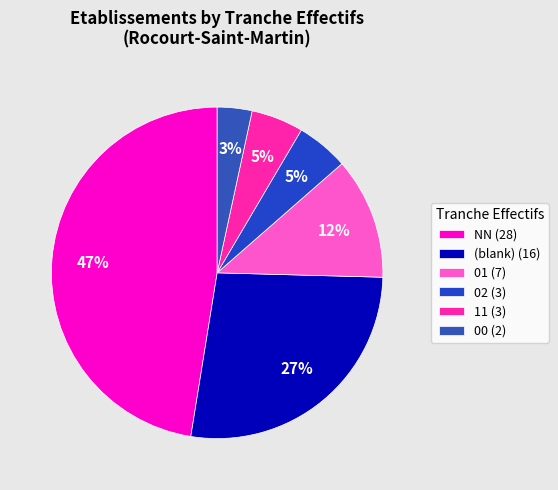

Which category has the biggest portion of the pie?

NN (28)